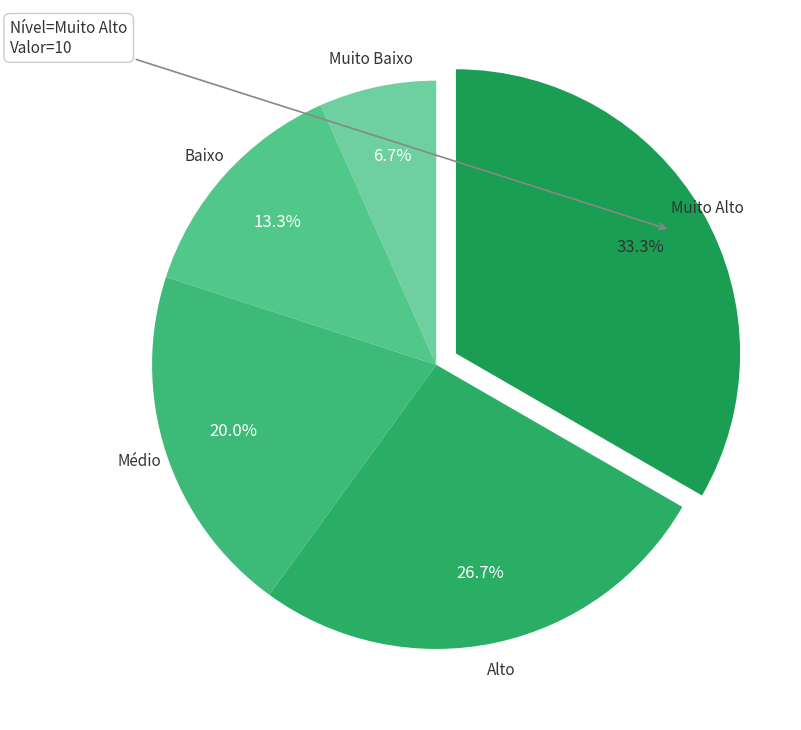

To the nearest percent, what is the average slice percentage?

20%